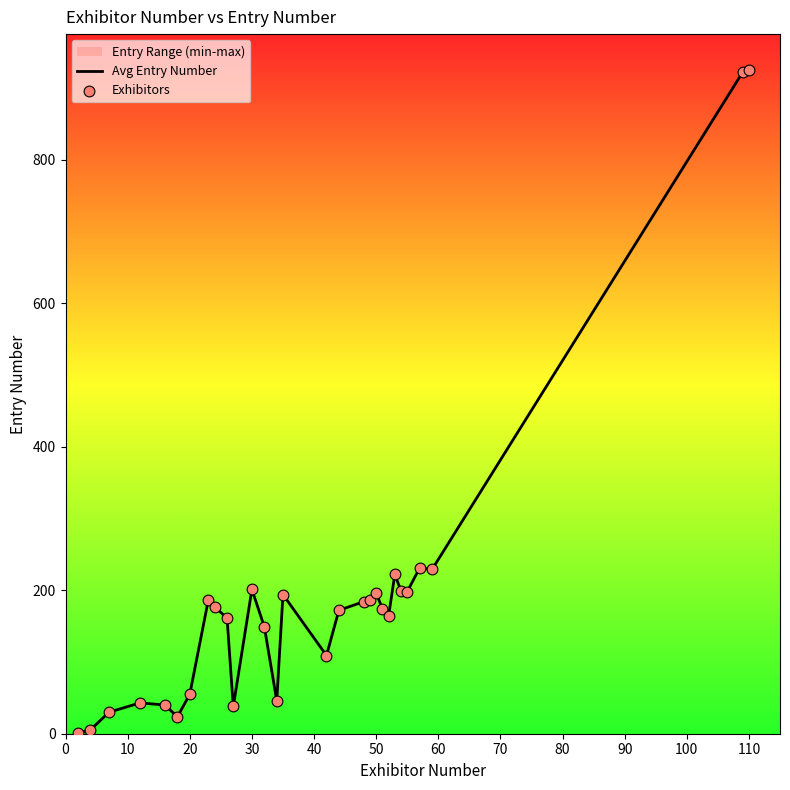

Is it true that Avg Entry Number equals 55.0 at 20?

True